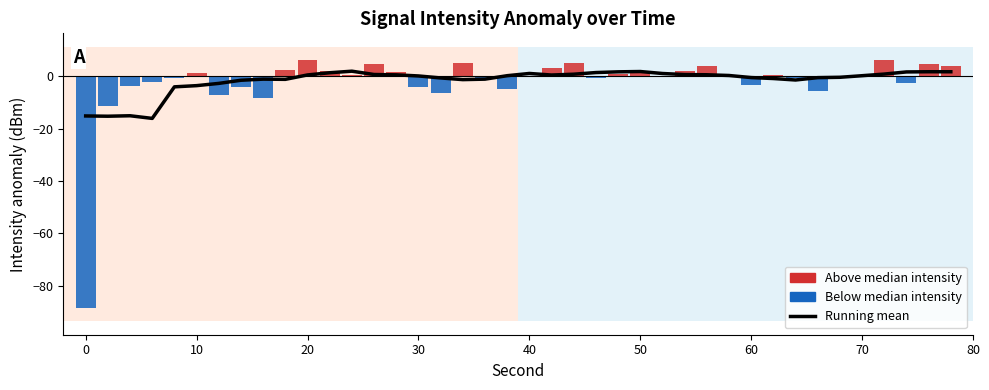

What is the change in value from 30 to 35?

+4.3